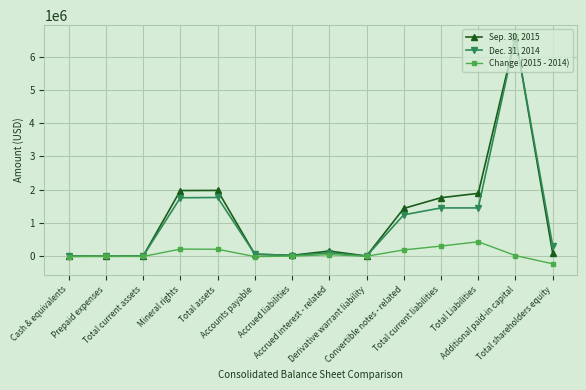

What is the label of the 1st point from the left?

Cash & equivalents